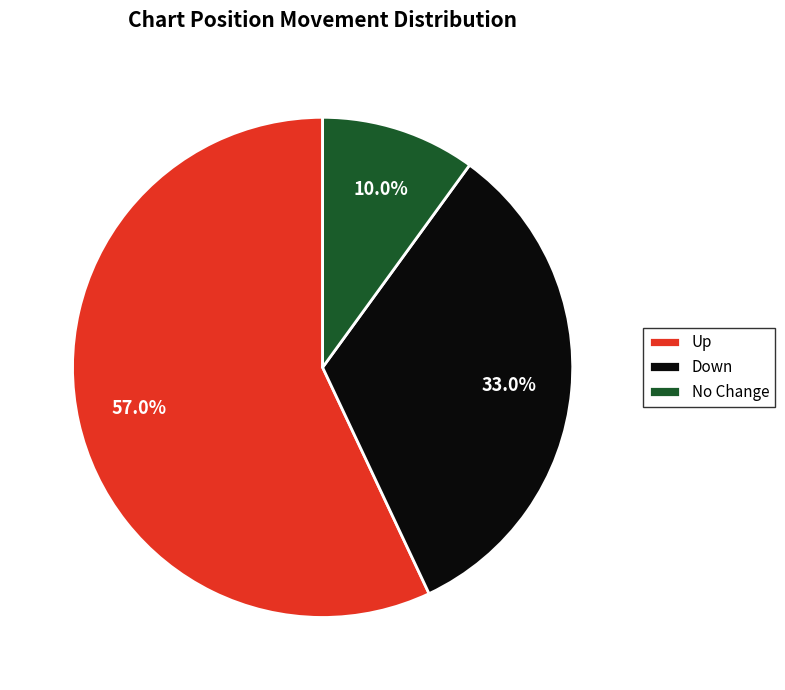

How many segments does this pie chart have?

3